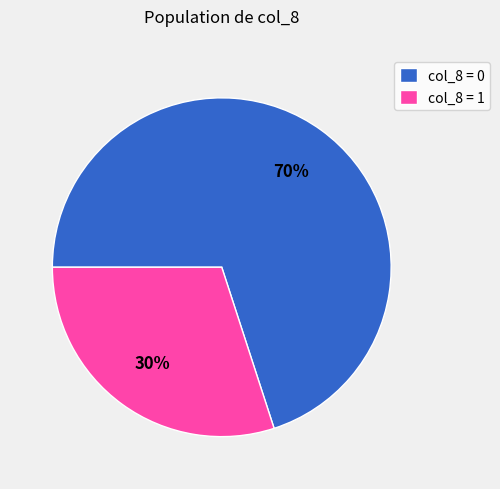

The col_8 = 1 slice represents 18% of the pie. True or false?

False